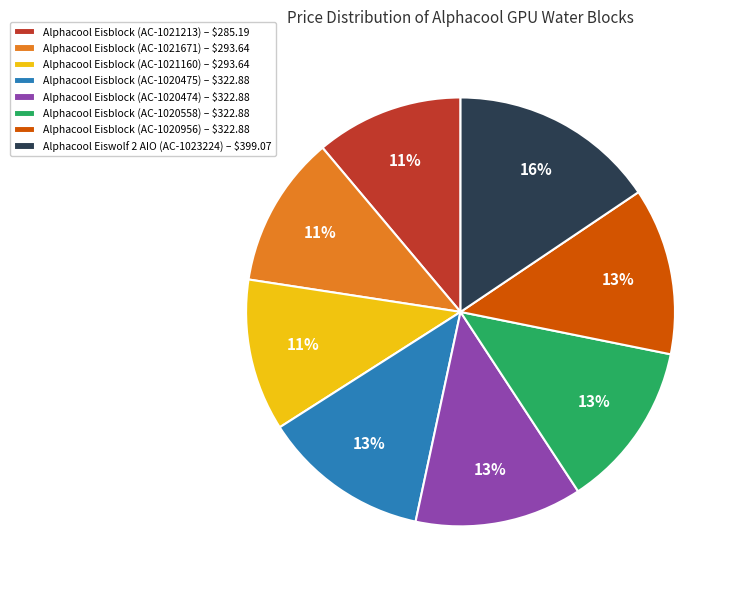

To the nearest percent, what is the average slice percentage?

12%